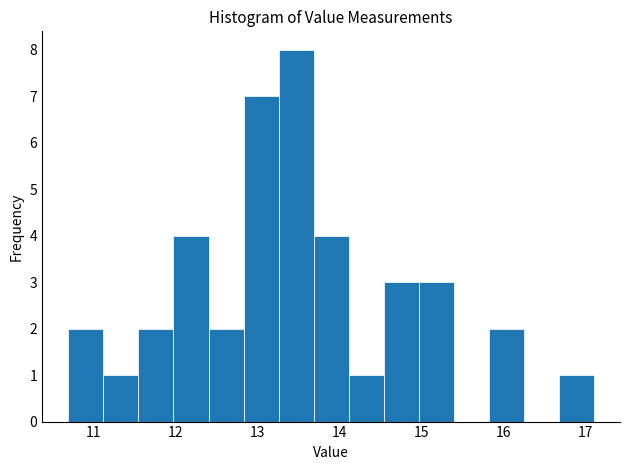

Reading left to right, transcribe this chart: for each bar, give the range it covers on the x-axis and its height. Neither the bar edges nor the heights are printed on the chart, so give them approximately, as read against the axes.

10.7 to 11.1: 2
11.1 to 11.6: 1
11.6 to 12.0: 2
12.0 to 12.4: 4
12.4 to 12.8: 2
12.8 to 13.3: 7
13.3 to 13.7: 8
13.7 to 14.1: 4
14.1 to 14.5: 1
14.5 to 15.0: 3
15.0 to 15.4: 3
15.4 to 15.8: 0
15.8 to 16.2: 2
16.2 to 16.7: 0
16.7 to 17.1: 1